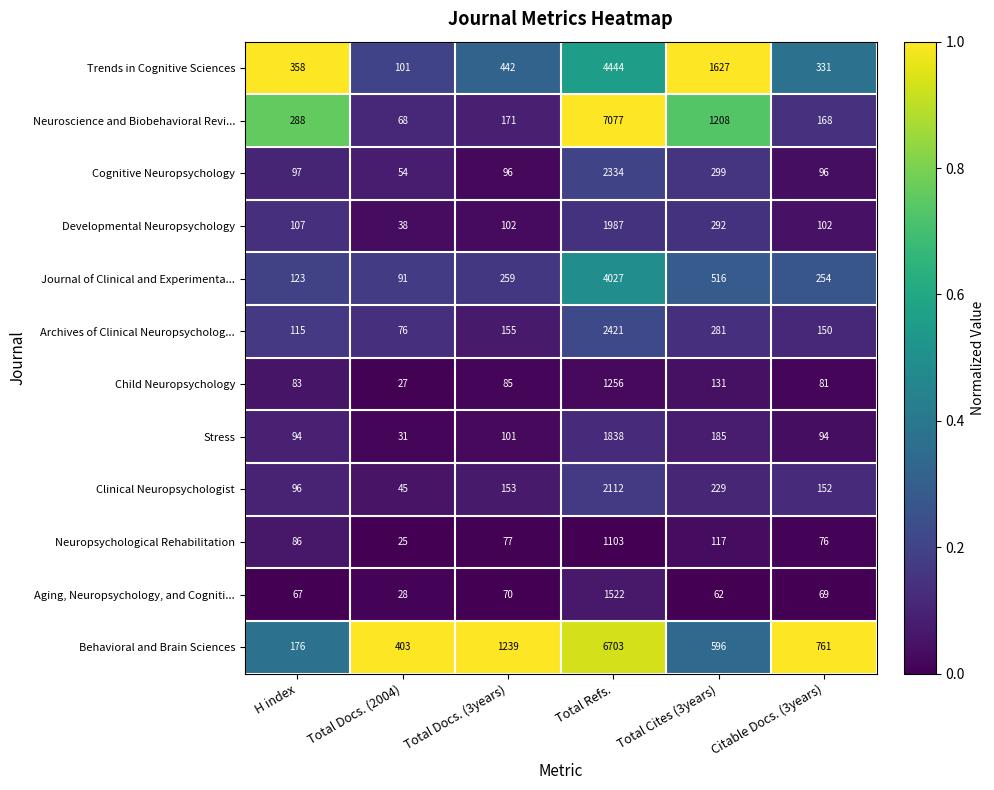

What is the maximum value shown in the chart?

7077